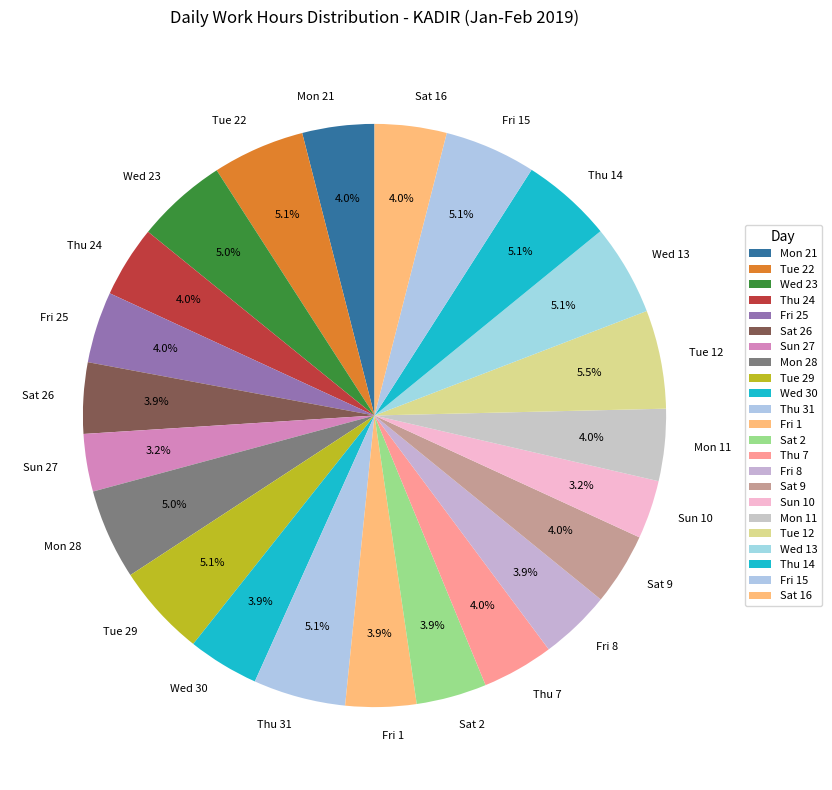

Does Fri 1 represent more than half of the total?

No